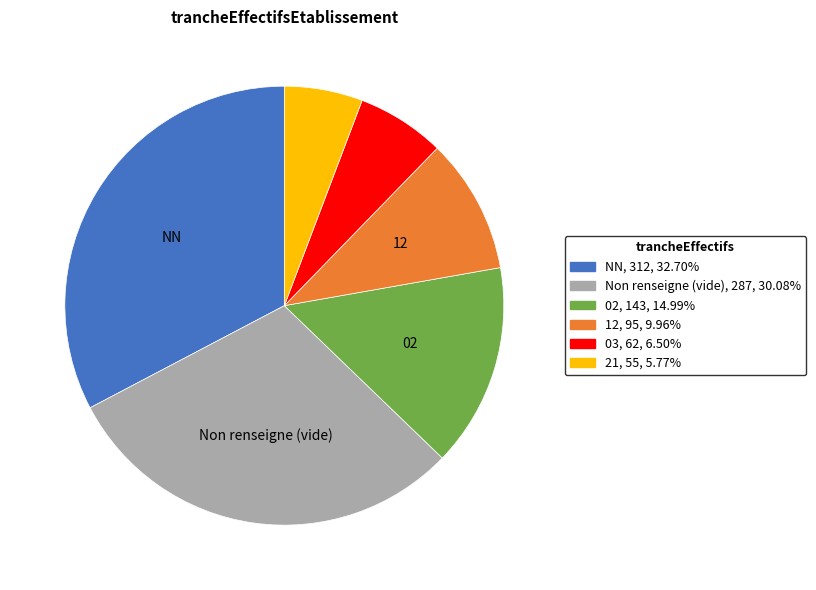

Is there any slice that represents more than half of the pie?

No